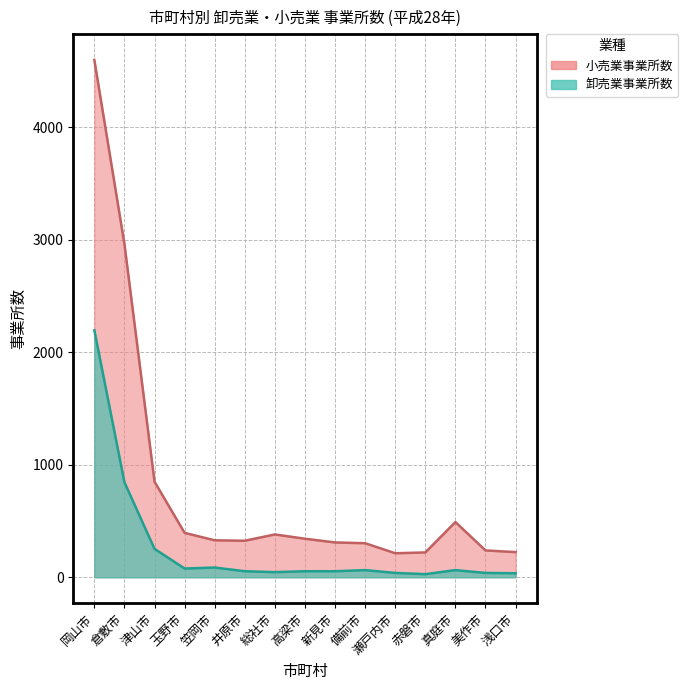

True or false: 卸売業事業所数 and 小売業事業所数 intersect in this chart.

False